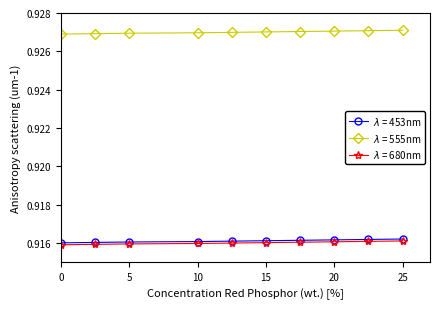

At how many categories does at least one series exceed 0?

10